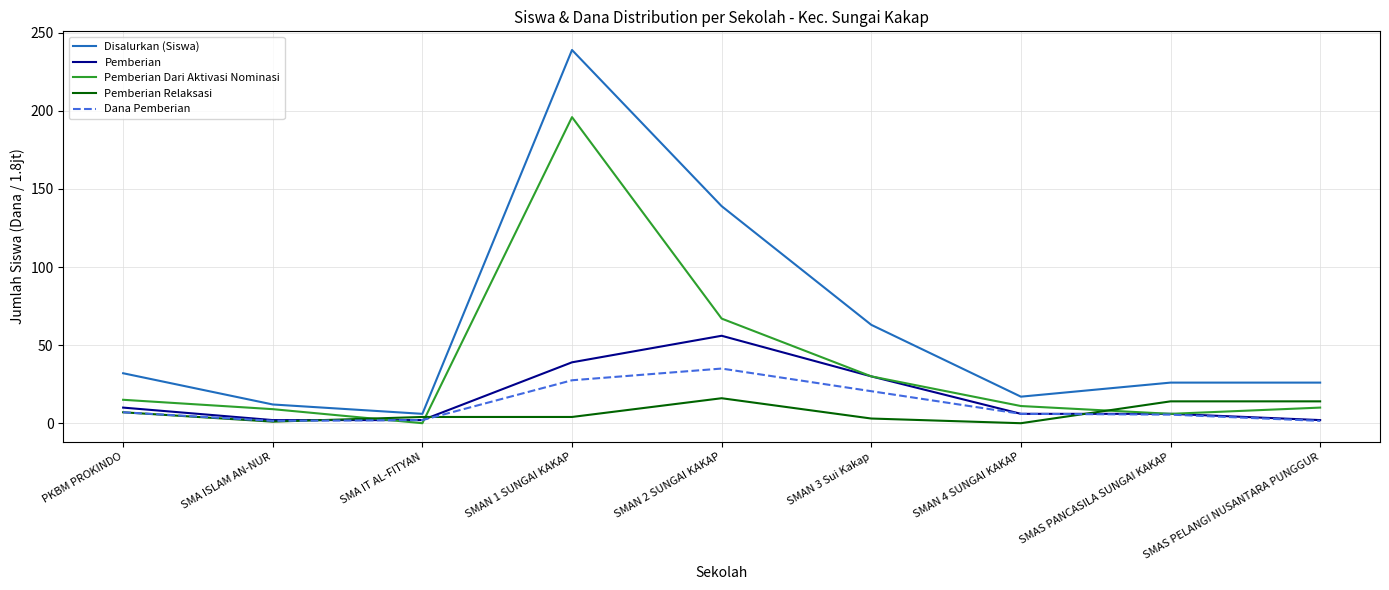

The value of Dana Pemberian at SMAN 2 SUNGAI KAKAP is 21.2. True or false?

False